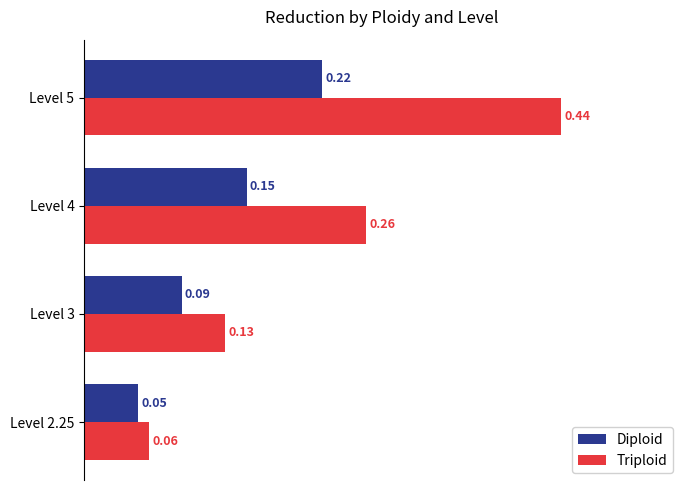

What is the sum of all Triploid values?

0.9